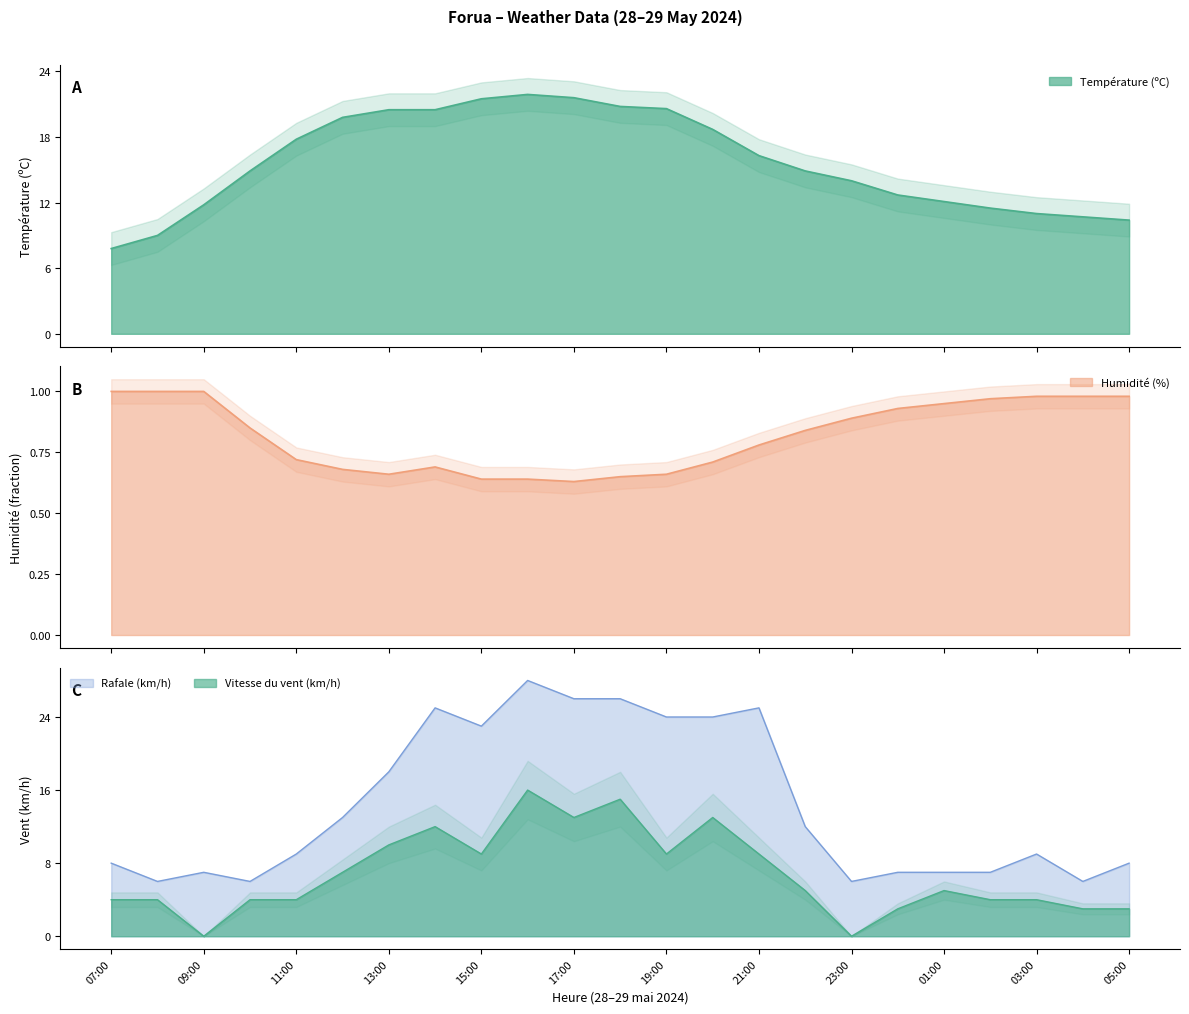

What is the difference between the maximum and minimum values in the Rafale (km/h) series?

22.0